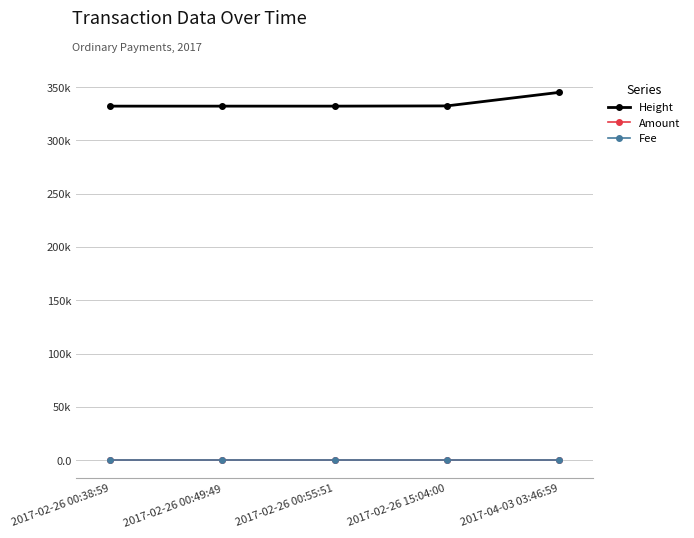

The value of Height at 2017-02-26 00:38:59 is 332165.0. True or false?

True